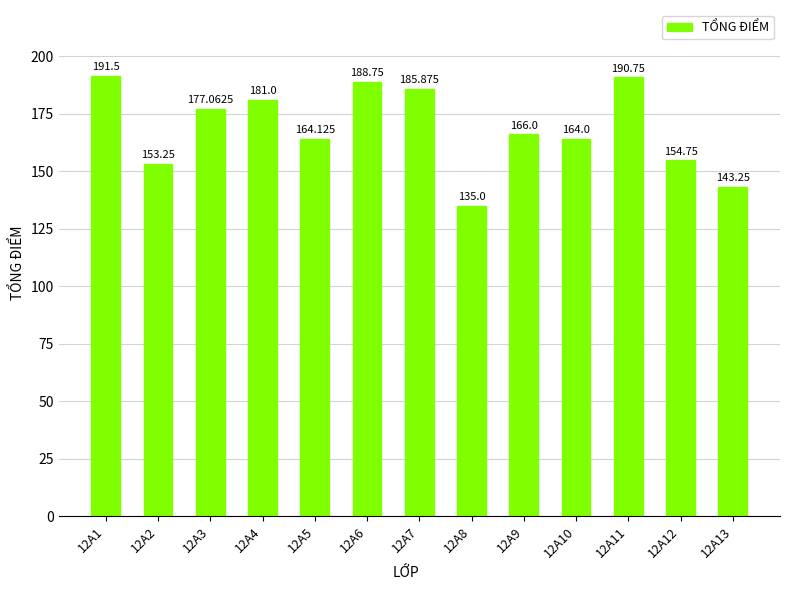

Reading left to right, list all the values displayed in this chart.

12A1=191.5	12A2=153.2	12A3=177.1	12A4=181.0	12A5=164.1	12A6=188.8	12A7=185.9	12A8=135.0	12A9=166.0	12A10=164.0	12A11=190.8	12A12=154.8	12A13=143.2